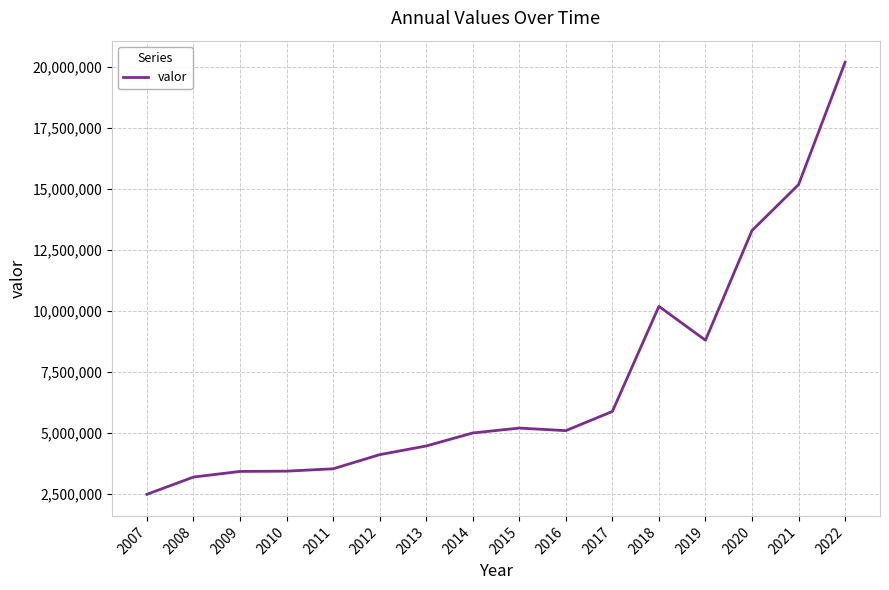

What is the average value?

7081636